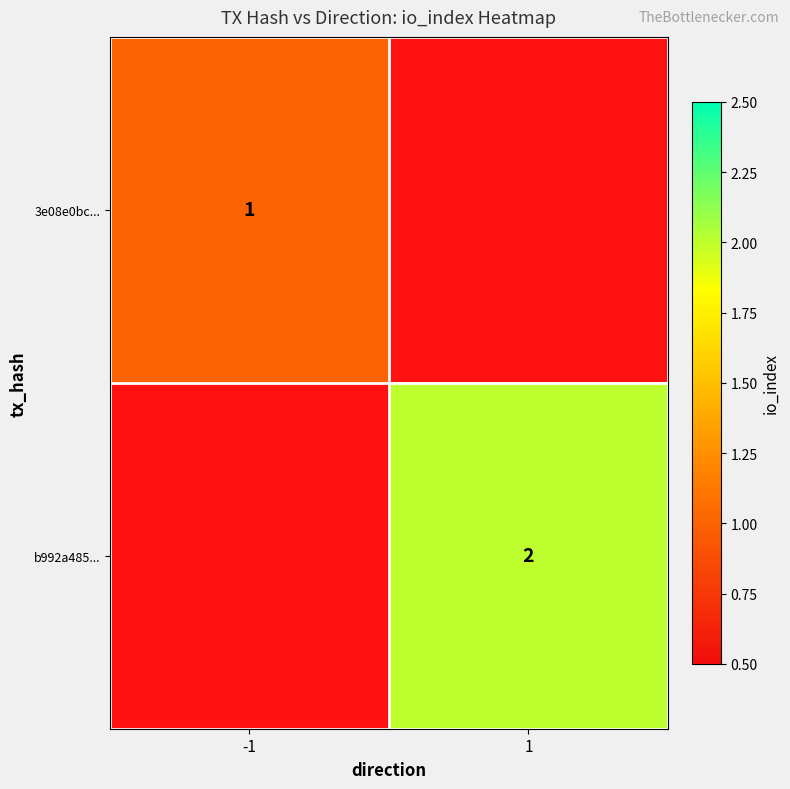

At which category does the chart reach its minimum across all series?

-1